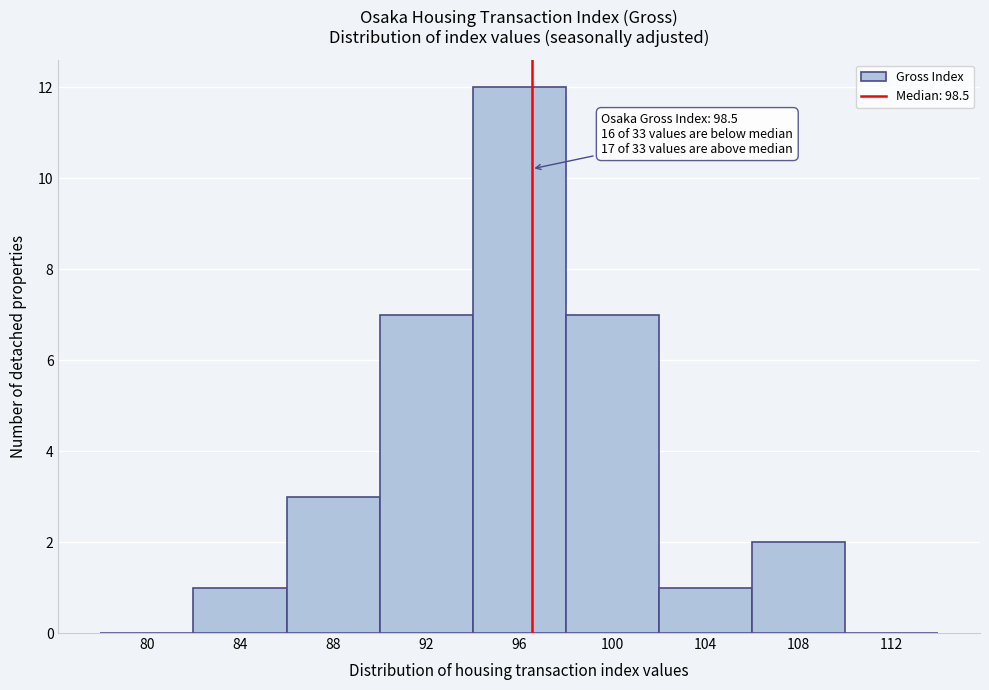

Reading left to right, what are all the values shown in this chart?

80=0	84=1	88=3	92=7	96=12	100=7	104=1	108=2	112=0